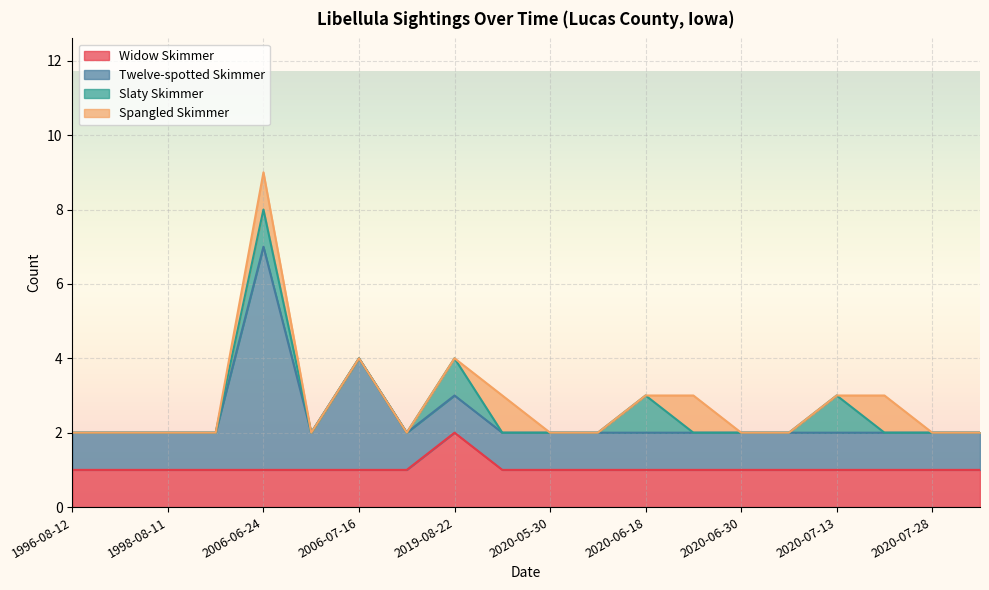

What is the label of the 2nd point from the left?

1998-06-16